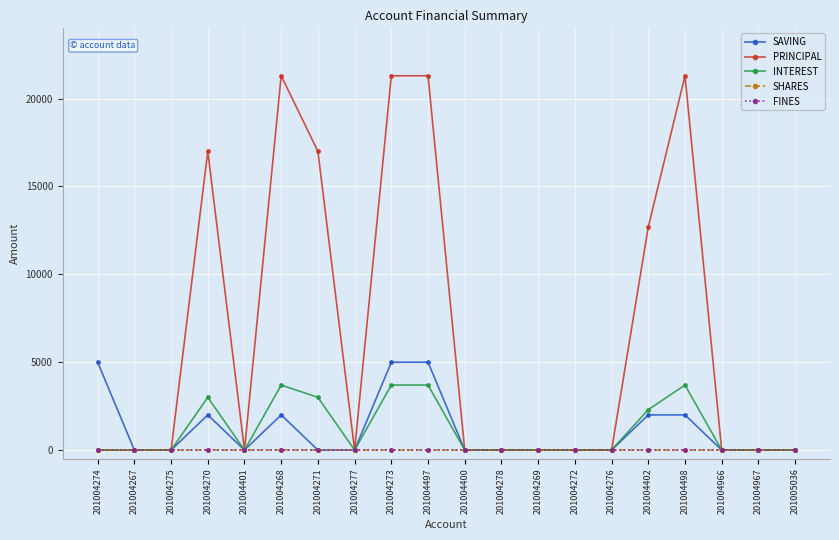

Does the chart have visible grid lines?

Yes